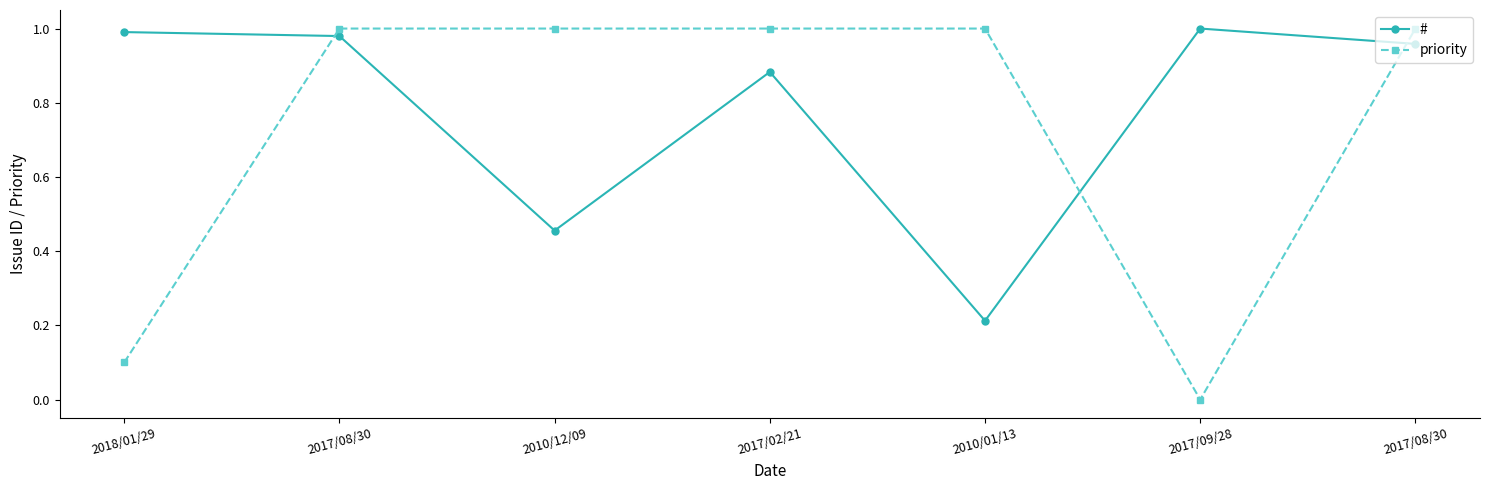

Reading left to right, extract all data points from this chart.

#: 1.0	1.0	0.5	0.9	0.2	1.0	1.0
priority: 0.1	1.0	1.0	1.0	1.0	0.0	1.0